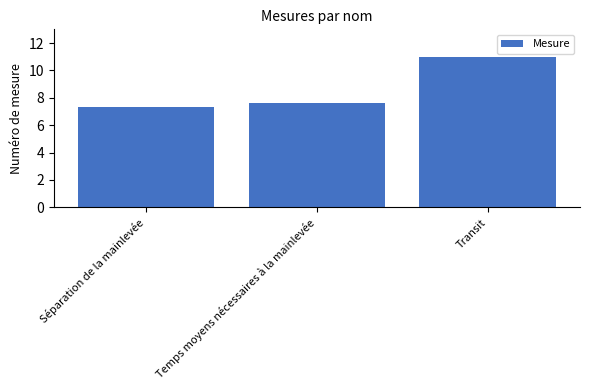

The chart shows a value of 12.5 at Séparation de la mainlevée. True or false?

False